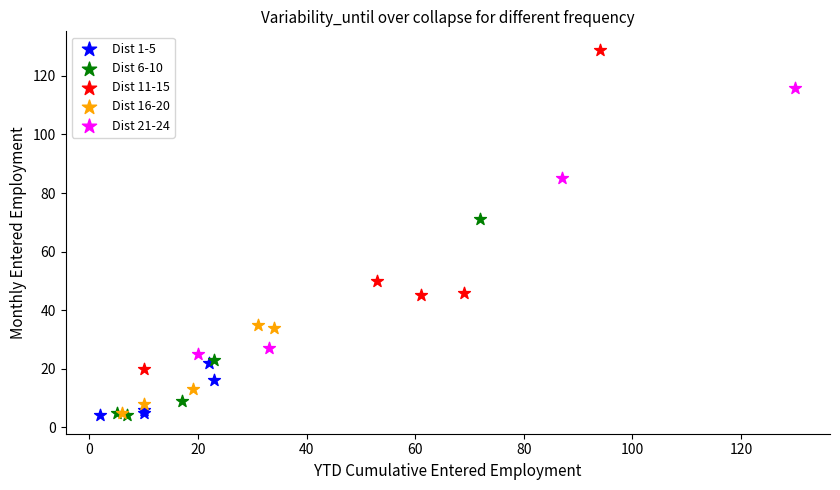

Which series has the widest spread of Y values?

Dist 11-15